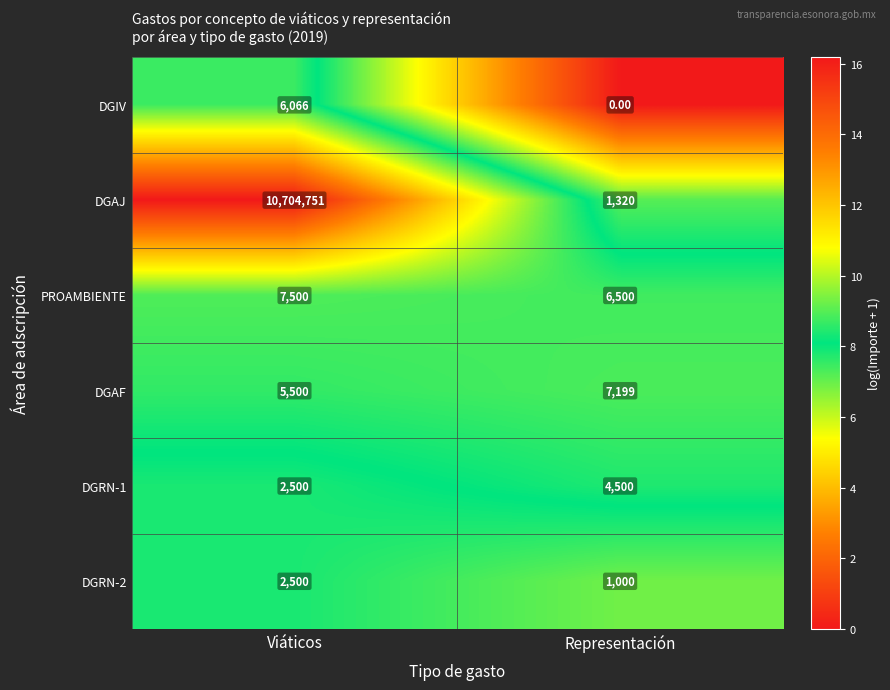

What is the total value across all series at Viáticos?

10728817